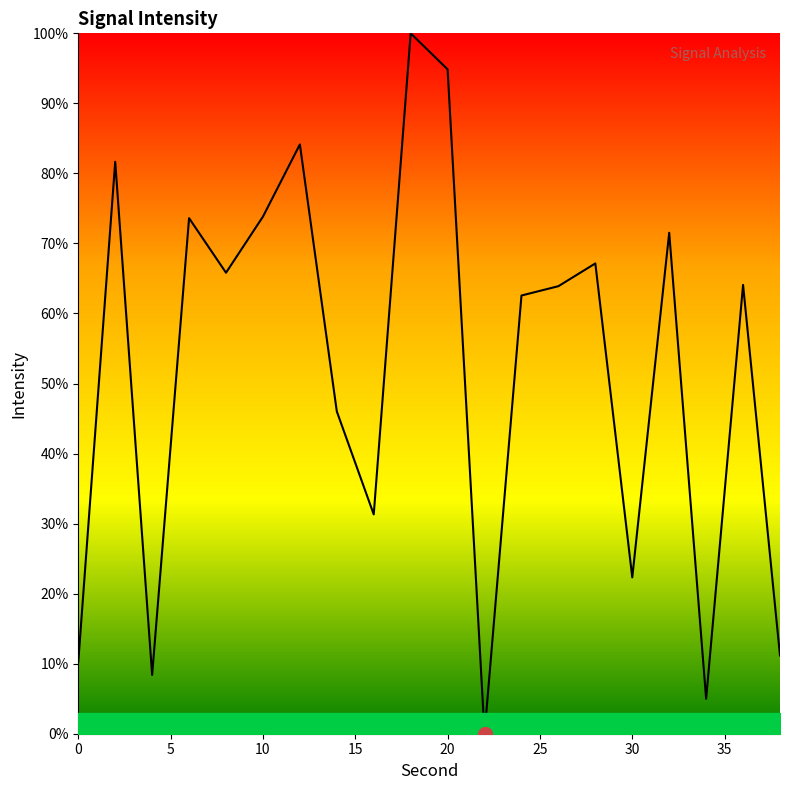

What is the maximum value shown in the chart?

100.0